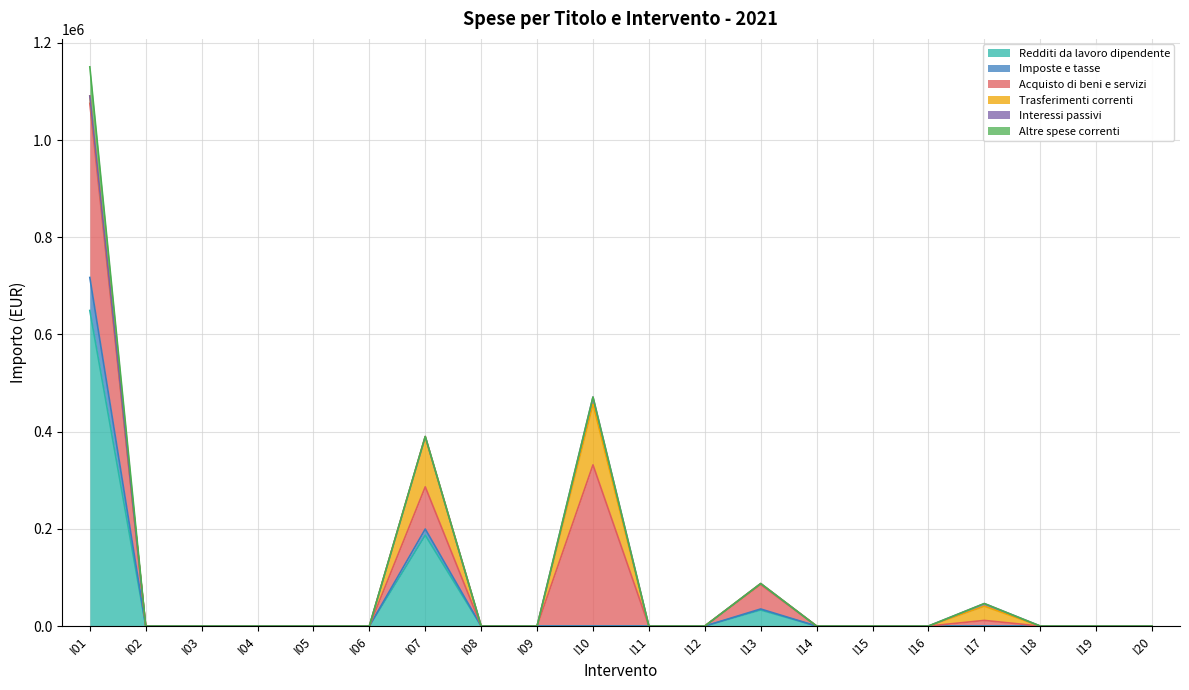

What are all the series names shown in the legend?

Redditi da lavoro dipendente, Imposte e tasse, Acquisto di beni e servizi, Trasferimenti correnti, Interessi passivi, Altre spese correnti